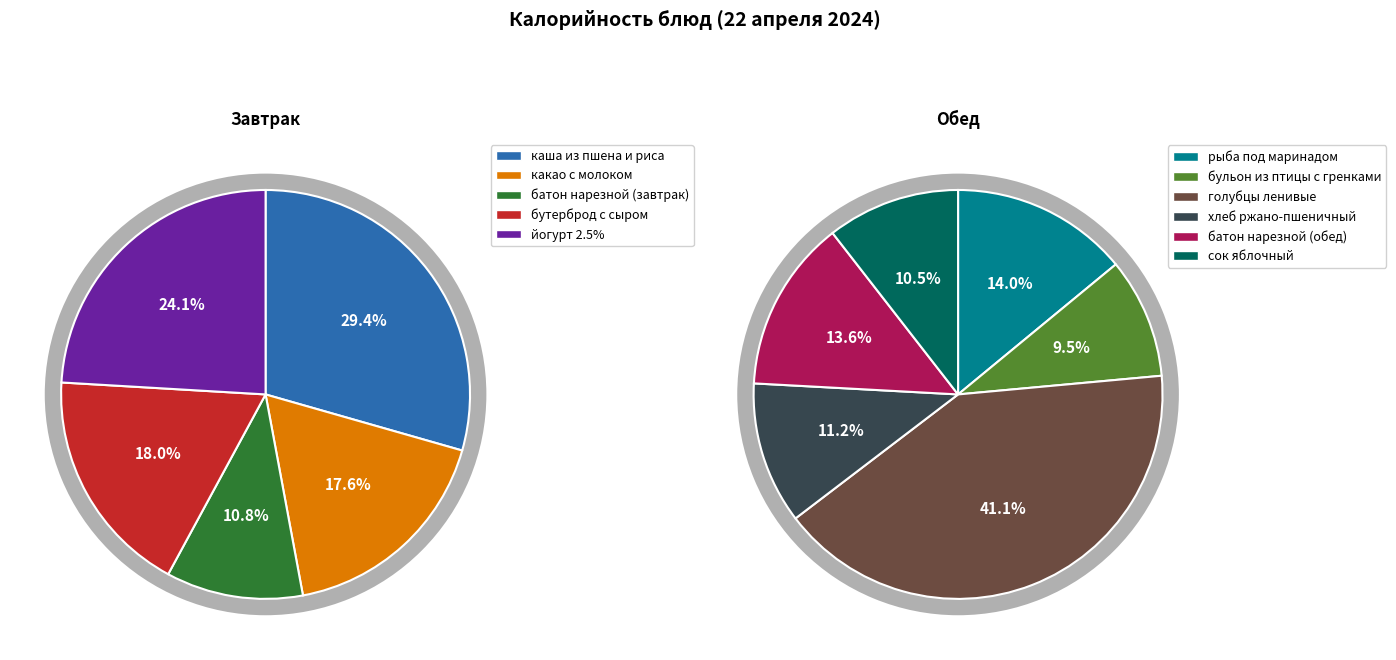

Is there a majority slice in this chart?

No